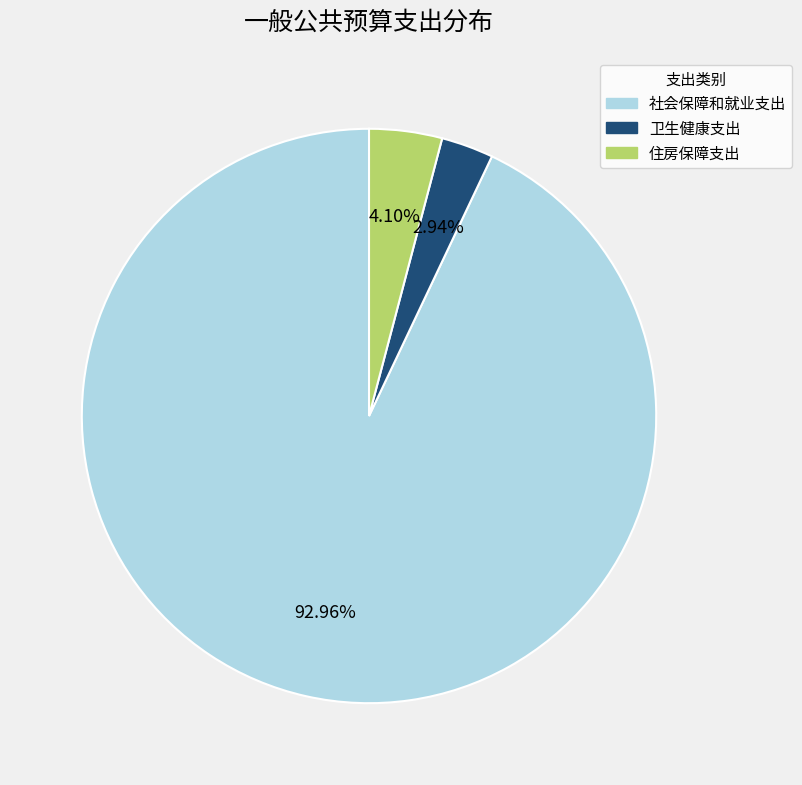

Is 住房保障支出 the majority of the pie?

No